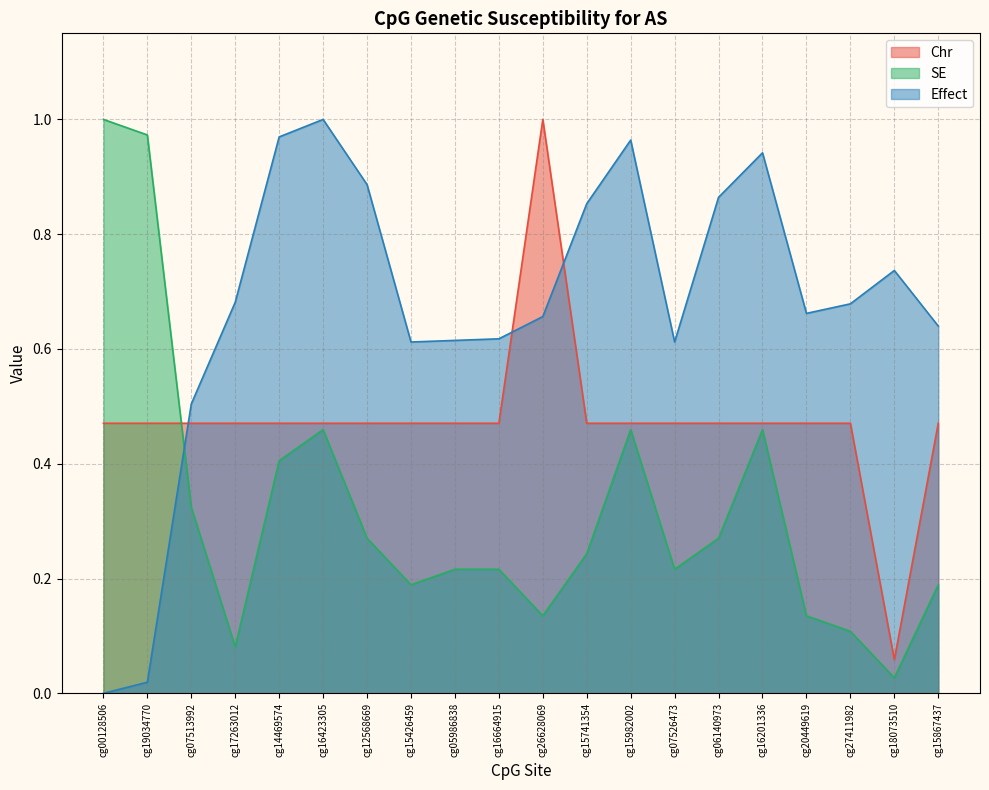

What is the sum of the SE values at cg27411982 and cg16201336?

0.6